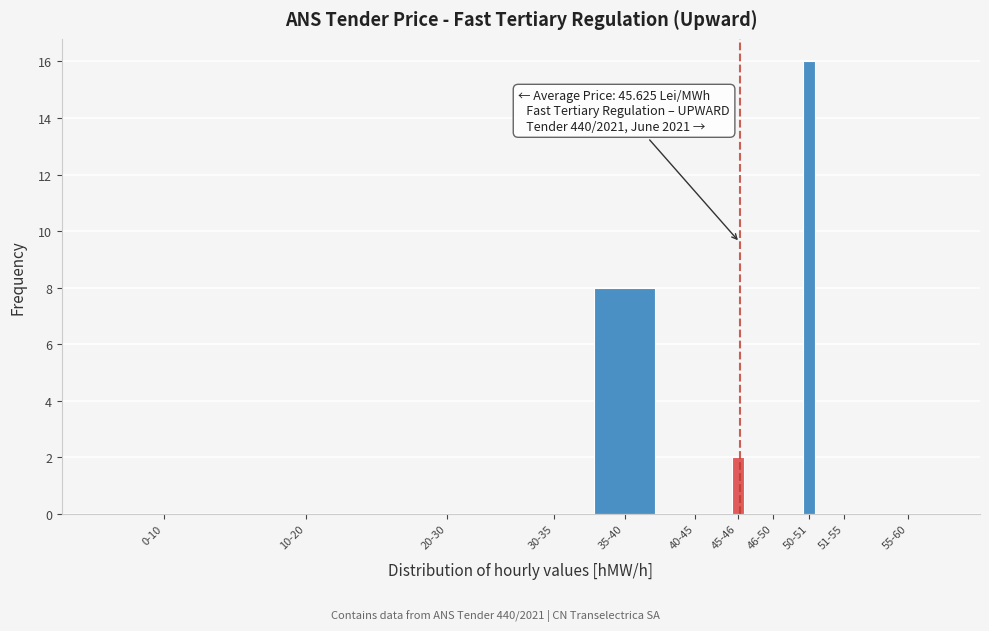

Reading left to right, transcribe all the data shown in this chart.

0-10=0	10-20=0	20-30=0	30-35=0	35-40=8	40-45=0	45-46=2	46-50=0	50-51=16	51-55=0	55-60=0